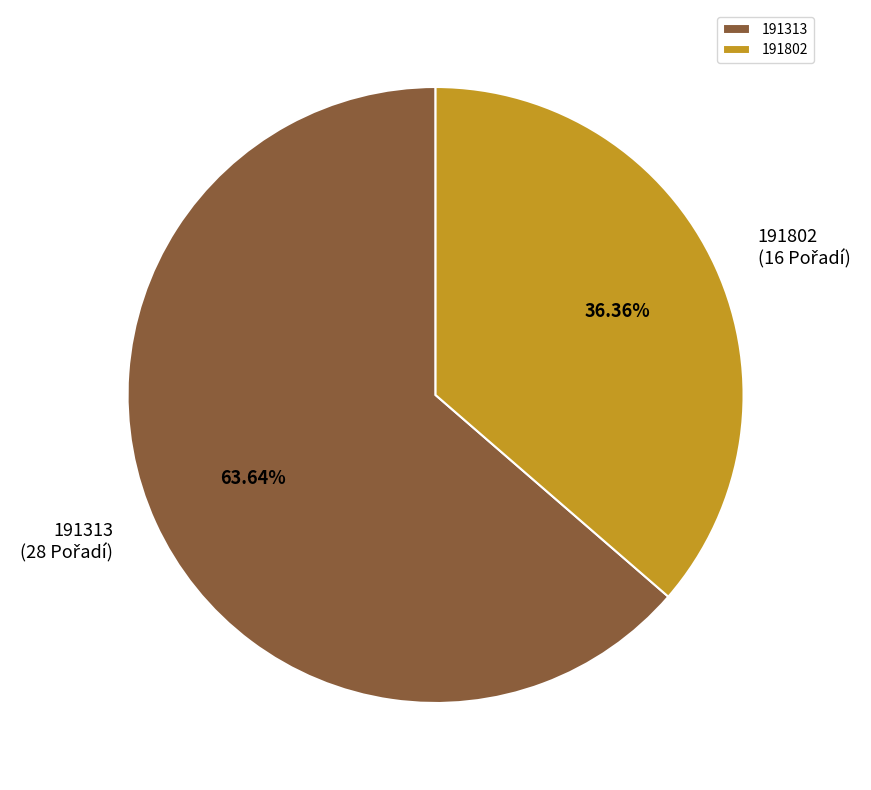

Does 191313 represent more than half of the total?

Yes